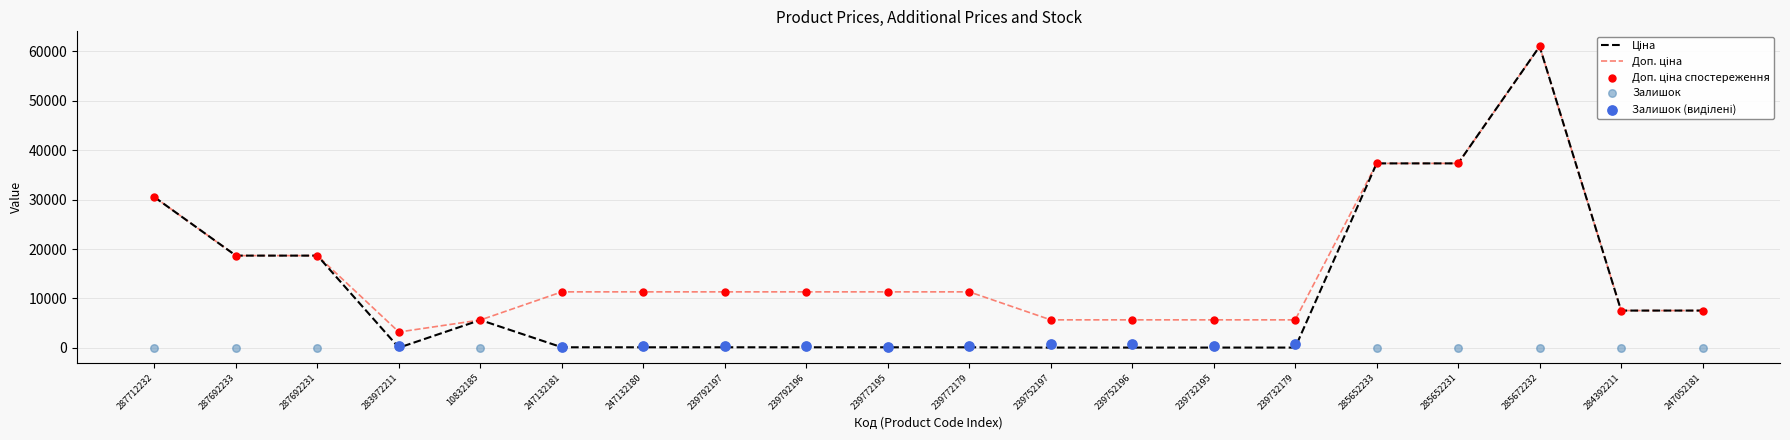

Which series reaches the minimum Y coordinate?

Залишок